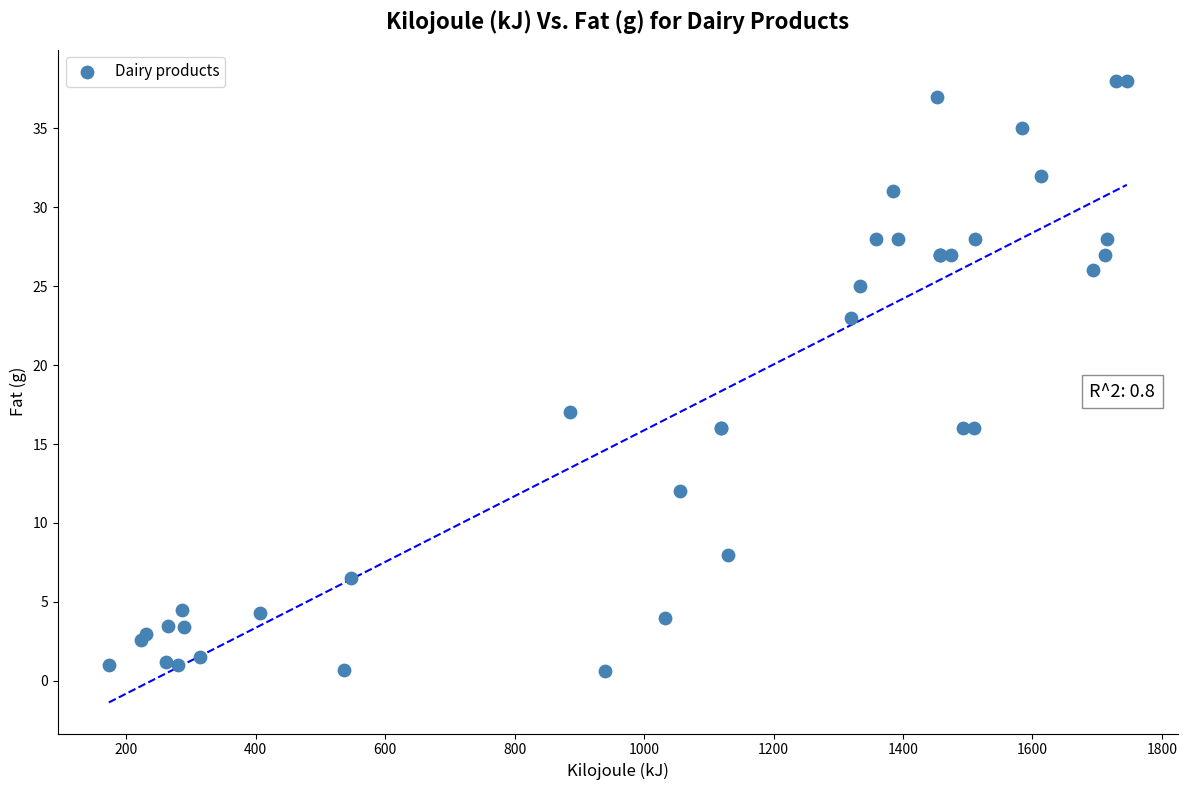

What Y value in the scatter plot is closest to 19?

17.0